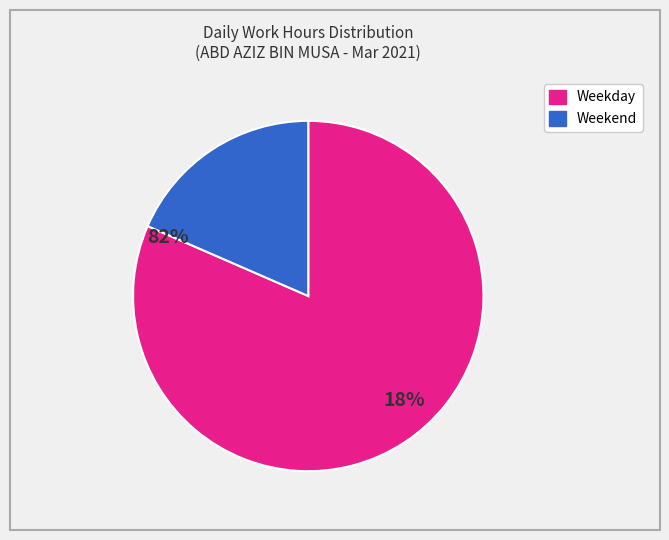

Does any single category account for the majority?

Yes